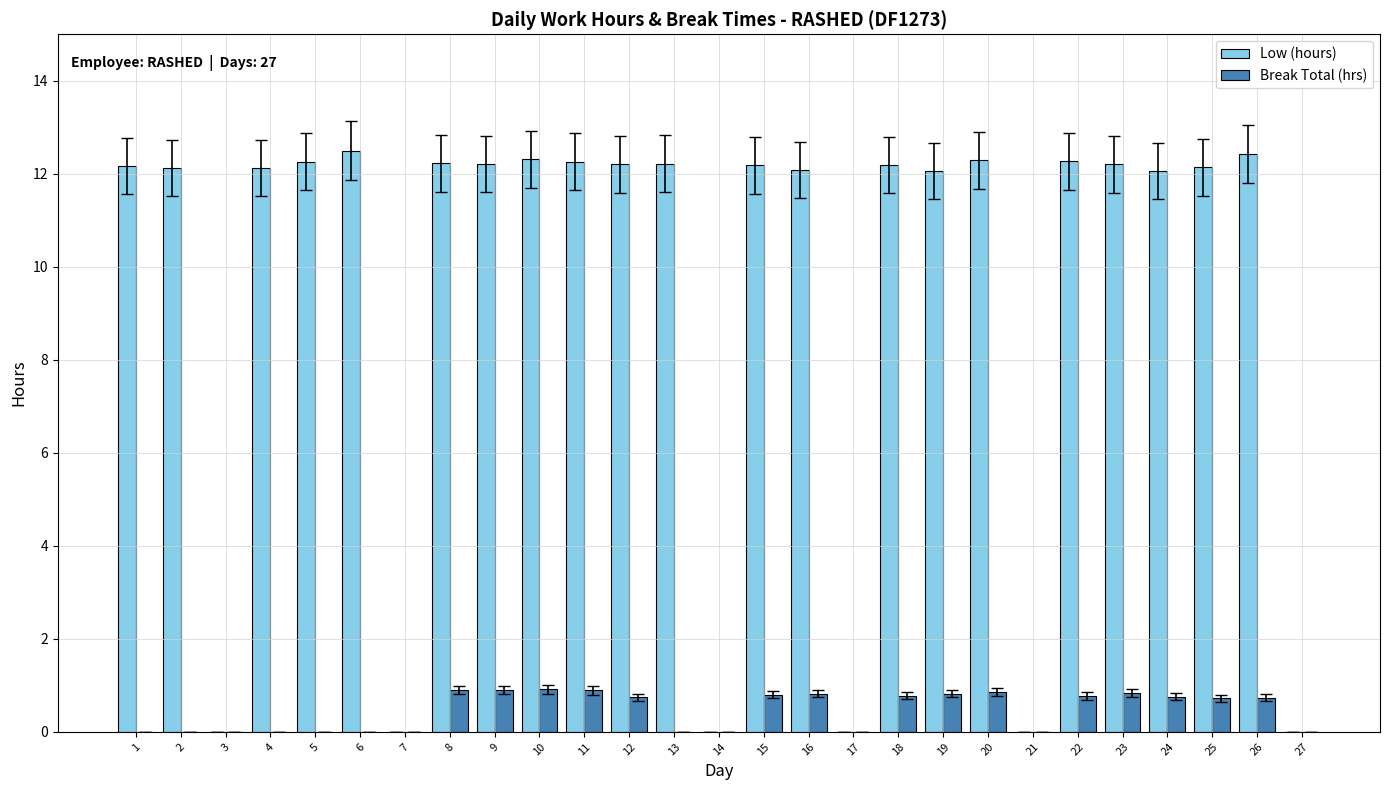

The value of Low (hours) at 18 is 12.2. True or false?

True